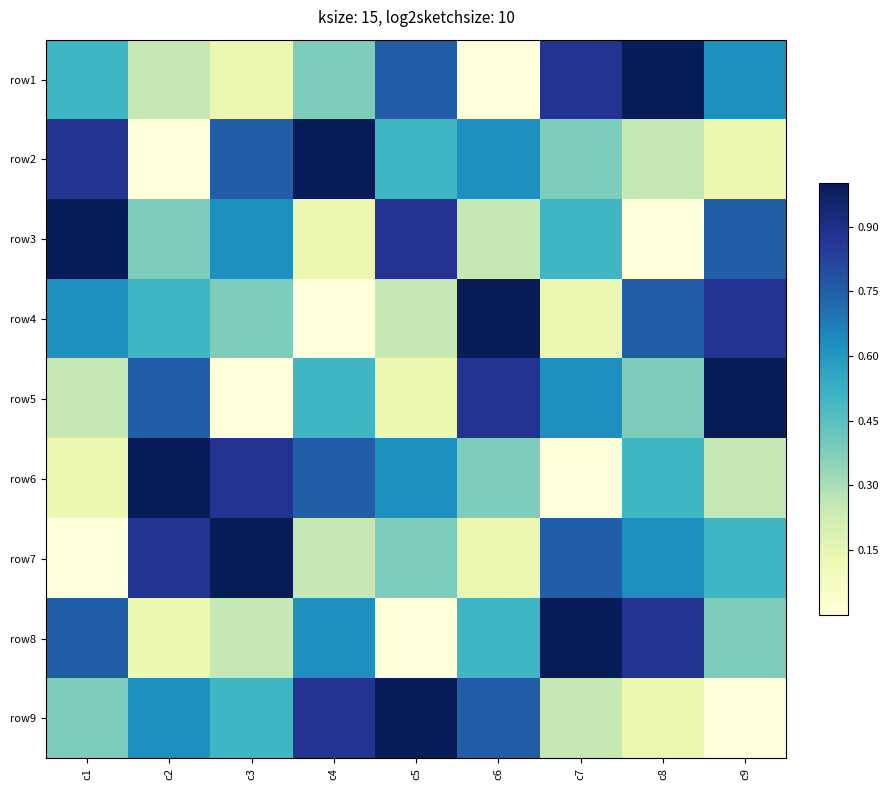

How many categories are shown in the chart?

9